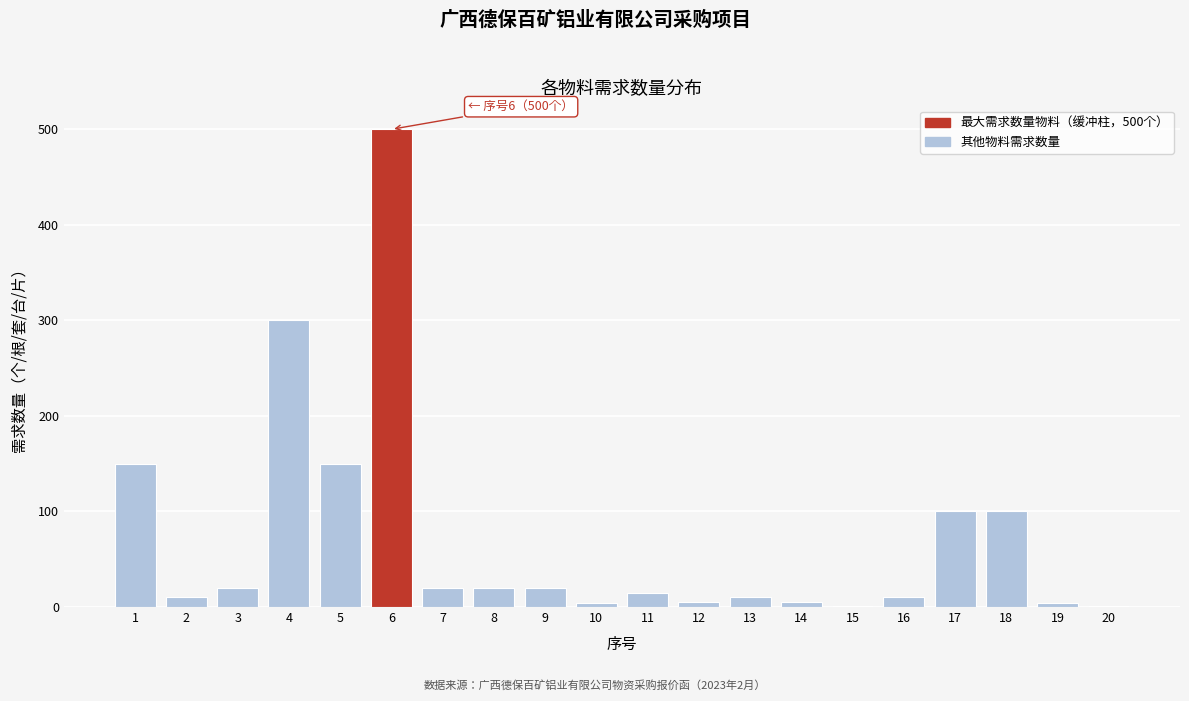

What is the change in value from 4 to 7?

-280